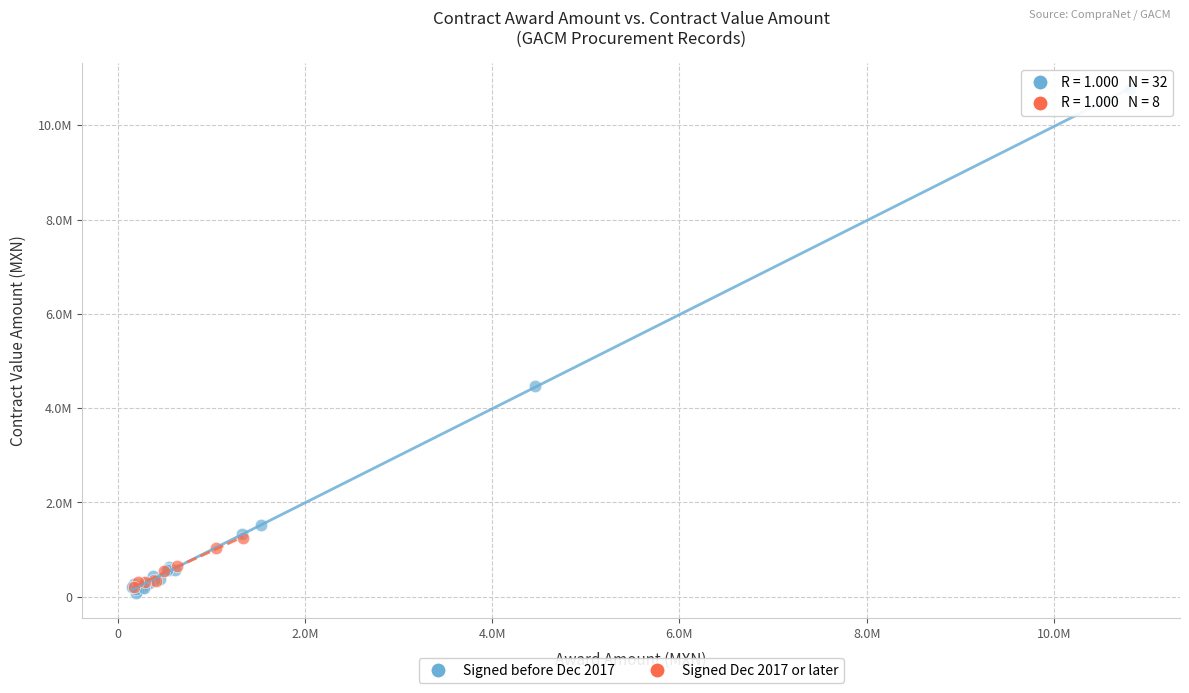

Which series reaches the maximum Y coordinate?

Signed before Dec 2017